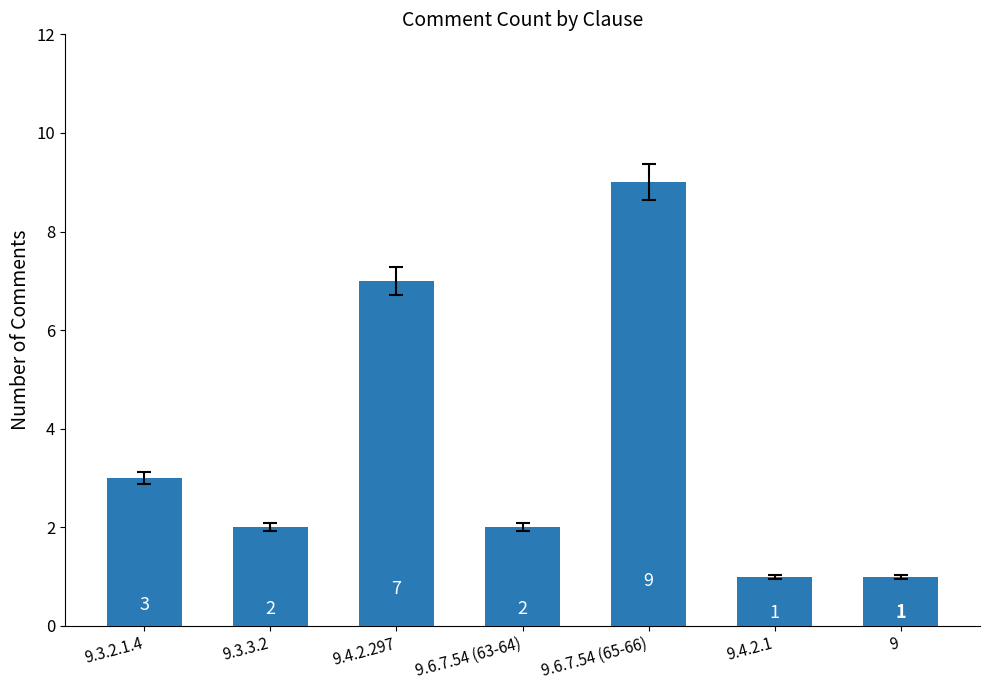

Where does the data first go above 2?

9.3.2.1.4